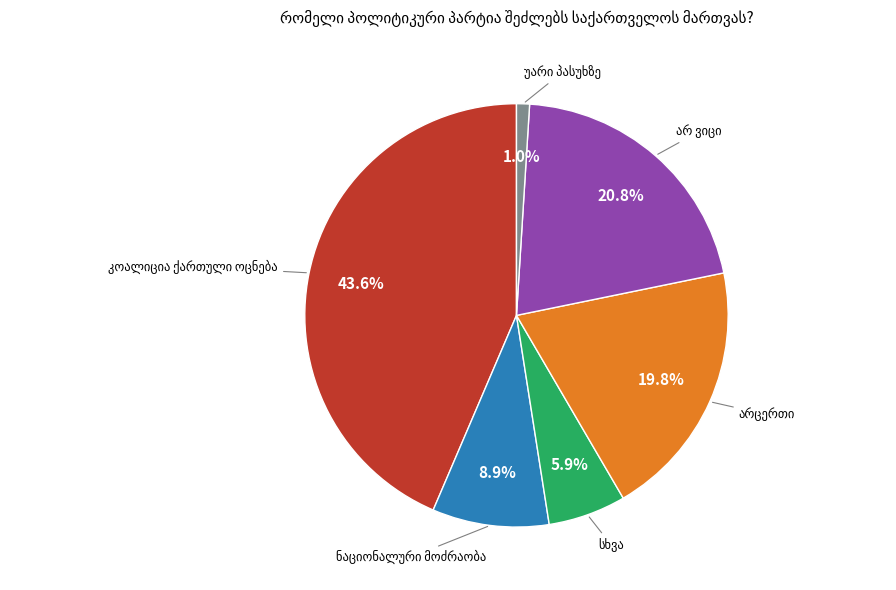

Is there a majority slice in this chart?

No